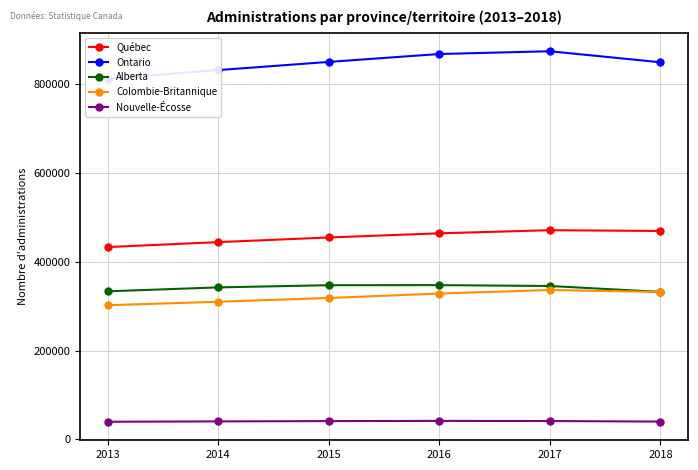

Reading right to left, transcribe all the data shown in this chart.

Québec: 469230	471030	463990	454650	444180	433070
Ontario: 849220	874040	867810	850030	831600	811970
Alberta: 332030	345370	347330	347160	342220	333360
Colombie-Britannique: 332020	336330	328380	318410	309870	302060
Nouvelle-Écosse: 40030	41240	41550	41100	40440	39630